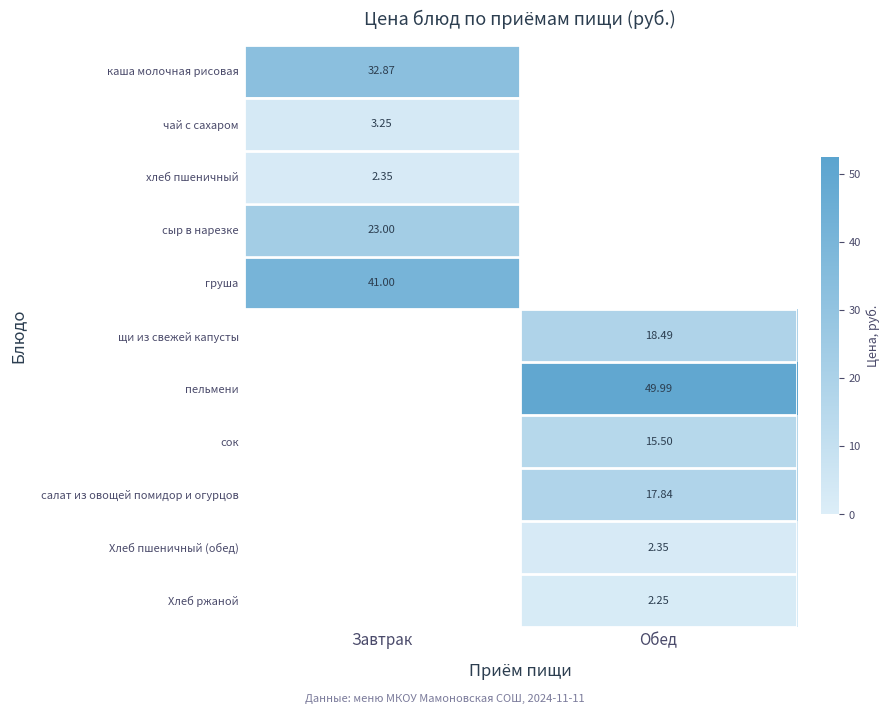

Is the value of салат из овощей помидор и огурцов at Обед greater than the value of Хлеб ржаной at Обед?

Yes